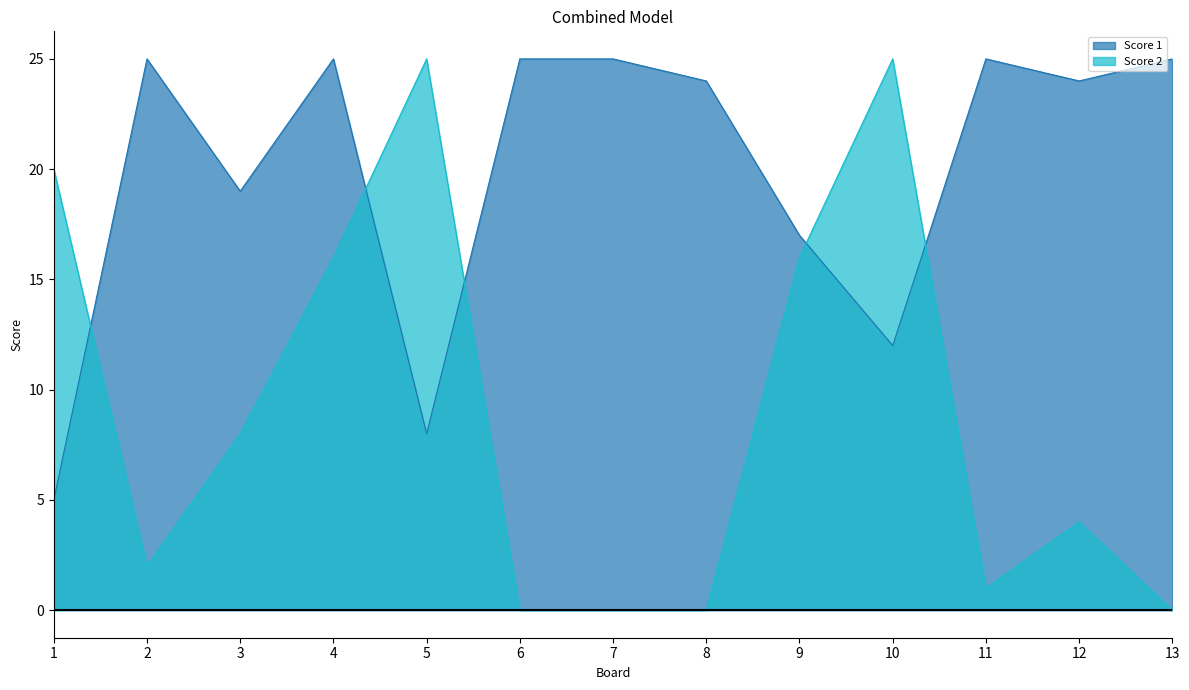

How many times do Score 1 and Score 2 cross each other?

5